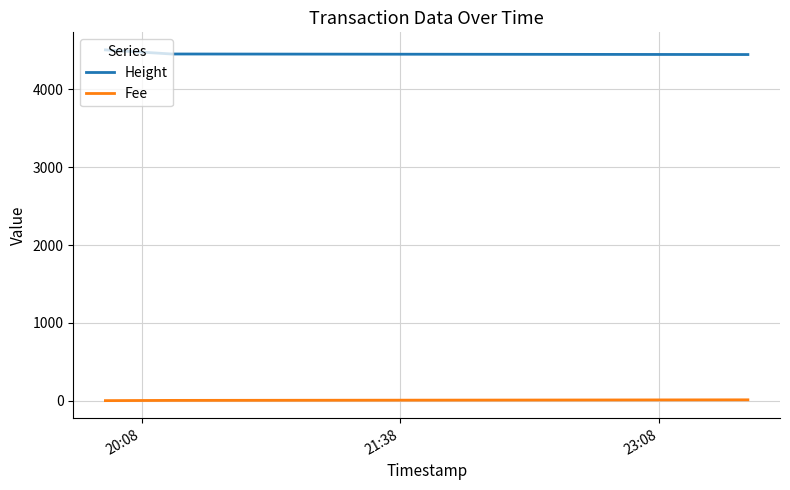

What is the minimum value for Height?

4449.0